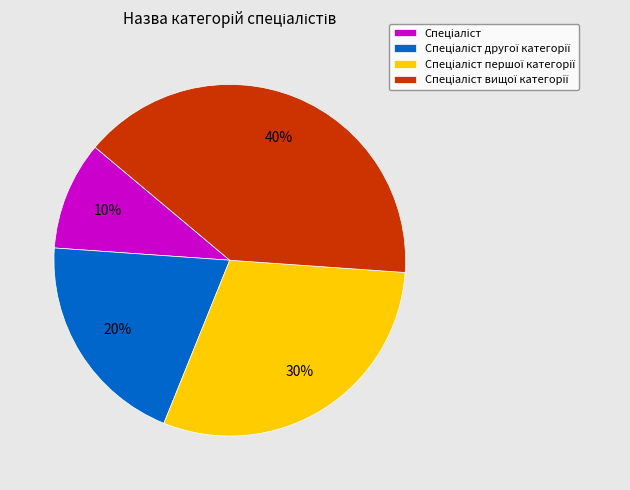

Does any single category account for the majority?

No